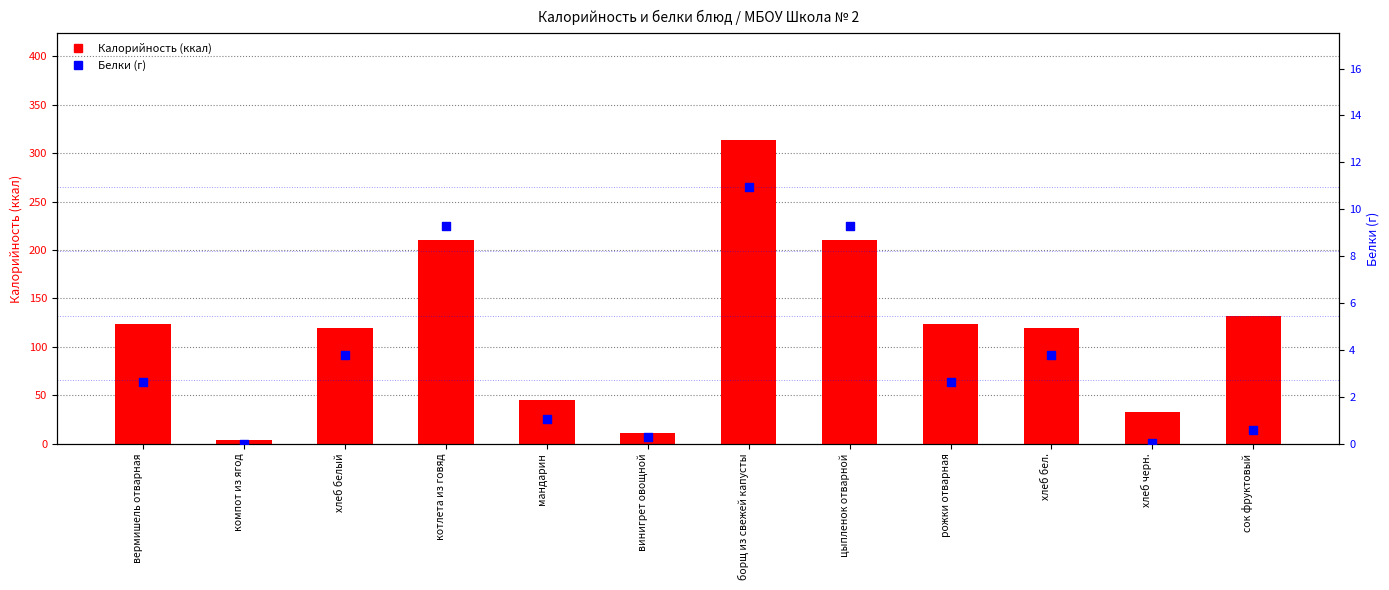

At how many categories does at least one series exceed 226?

1